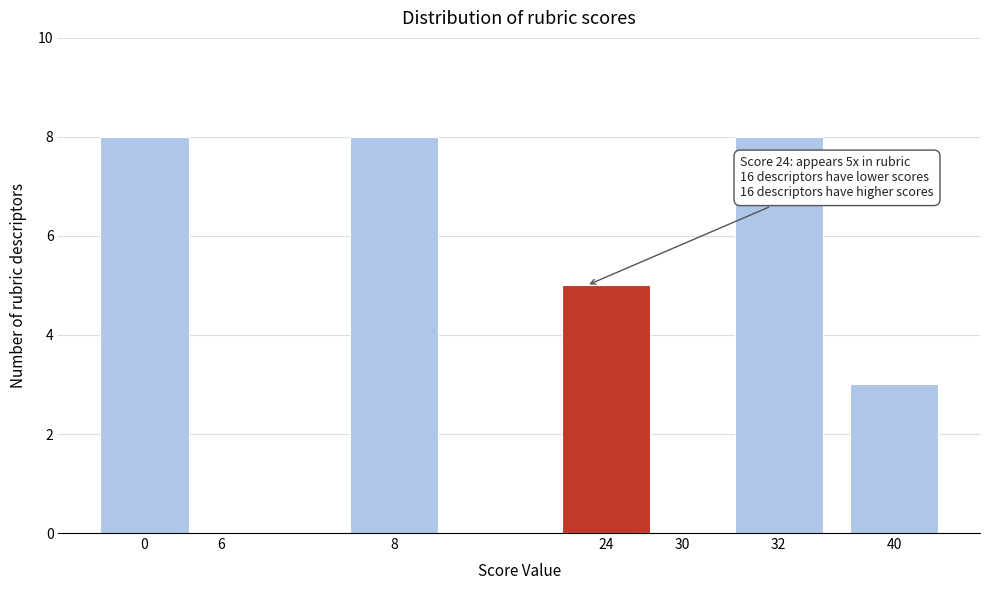

Reading right to left, extract all data points from this chart.

40=3	32=8	30=0	24=5	8=8	6=0	0=8